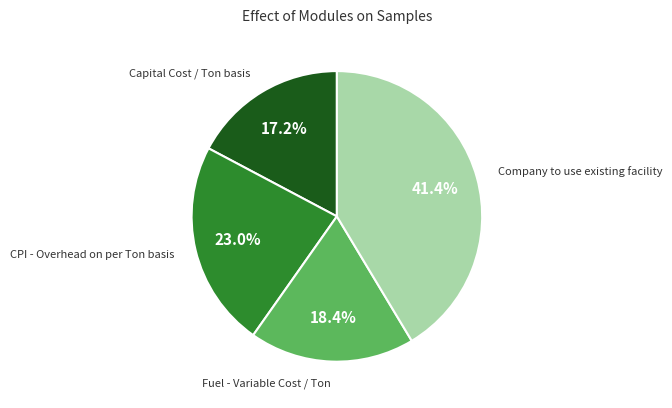

True or false: CPI - Overhead on per Ton basis accounts for 13% of the total.

False